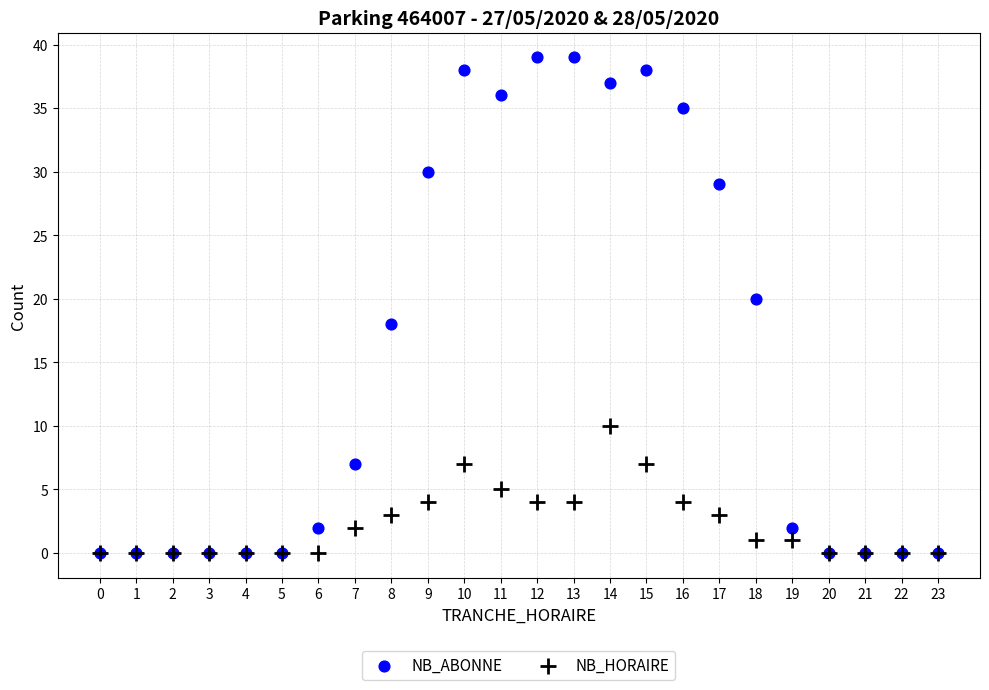

Which series has the largest Y range (max minus min)?

NB_ABONNE